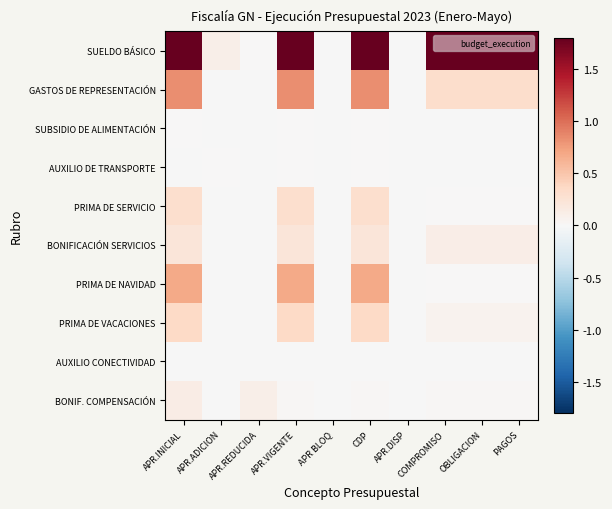

At how many categories does at least one series exceed 1?

6